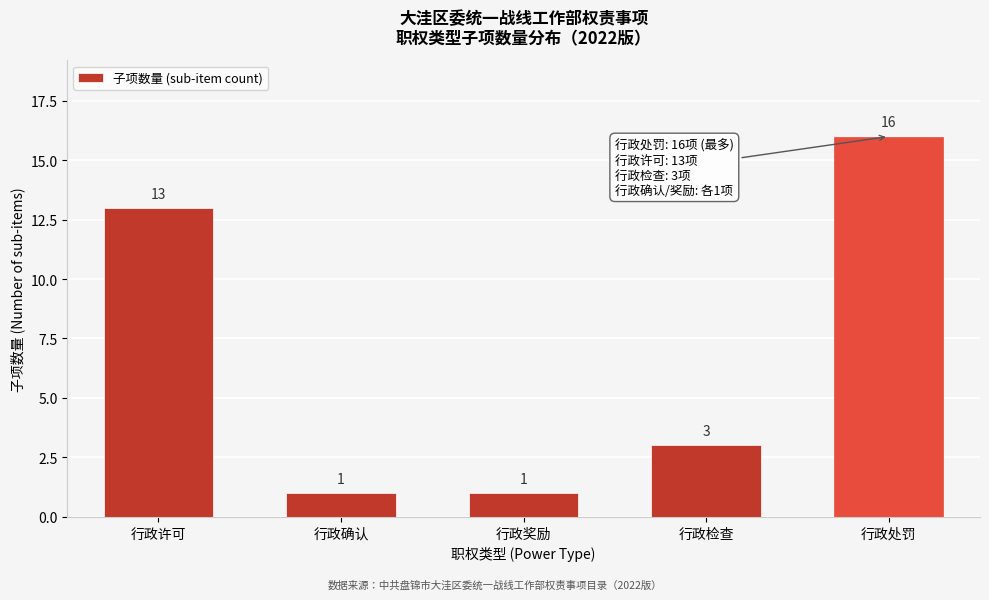

Reading left to right, transcribe all the data shown in this chart.

行政许可=13	行政确认=1	行政奖励=1	行政检查=3	行政处罚=16